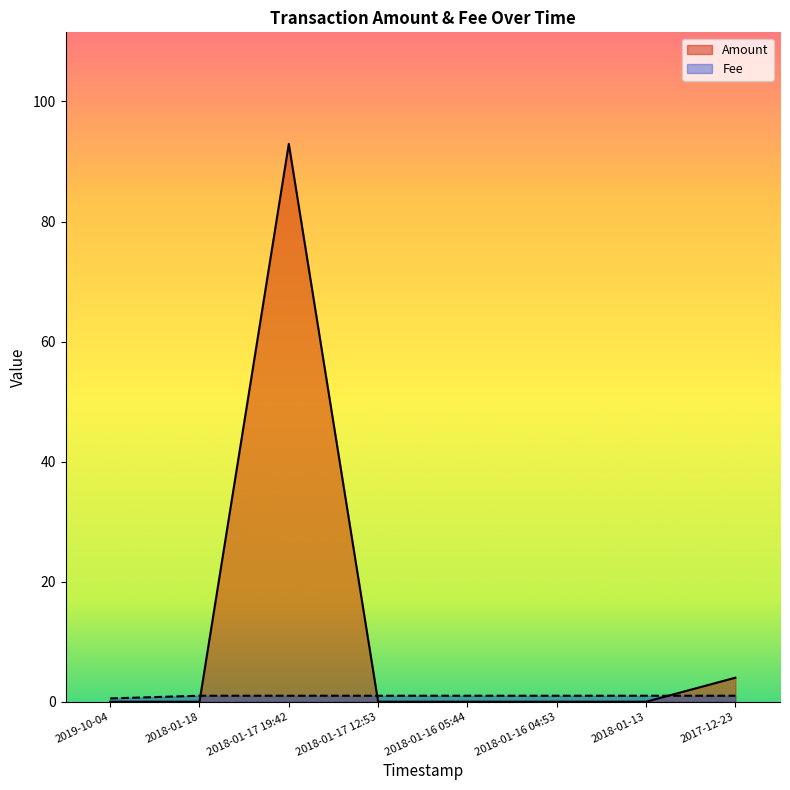

Where is Fee nearest to the value 0?

2019-10-04